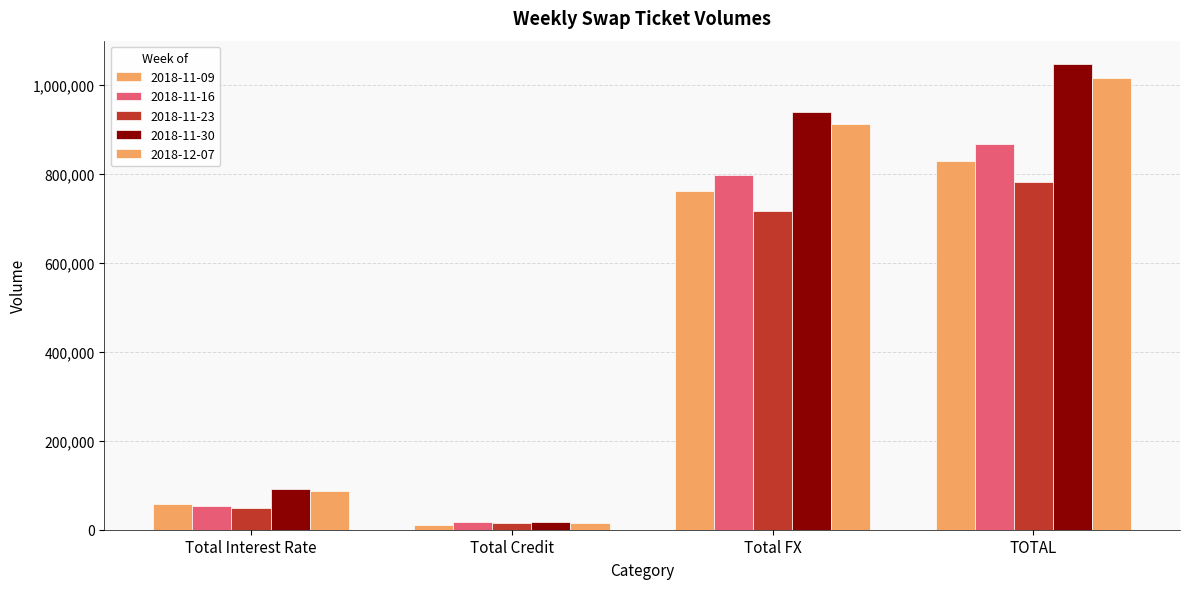

At which label does 2018-11-30 reach its minimum?

Total Credit